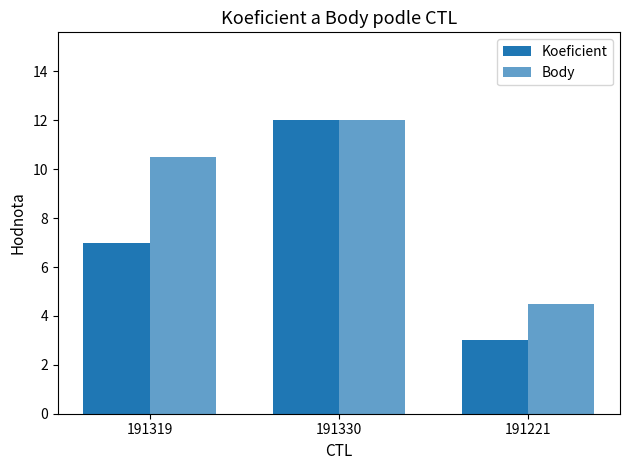

At which category does the chart reach its minimum across all series?

191221